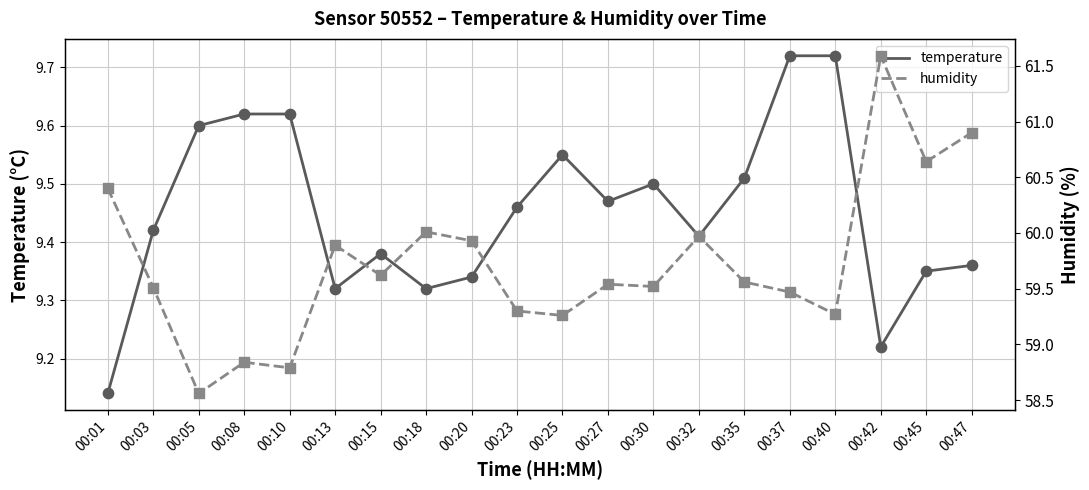

What are all the series names shown in the legend?

temperature, humidity